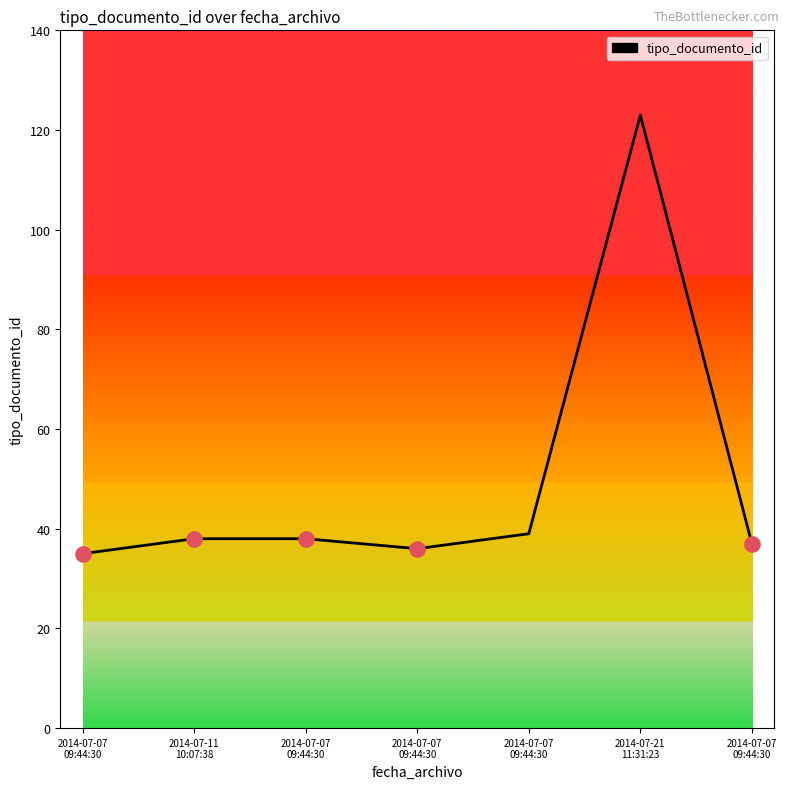

Which has a higher value, 2014-07-07
09:44:30 or 2014-07-07
09:44:30?

2014-07-07
09:44:30